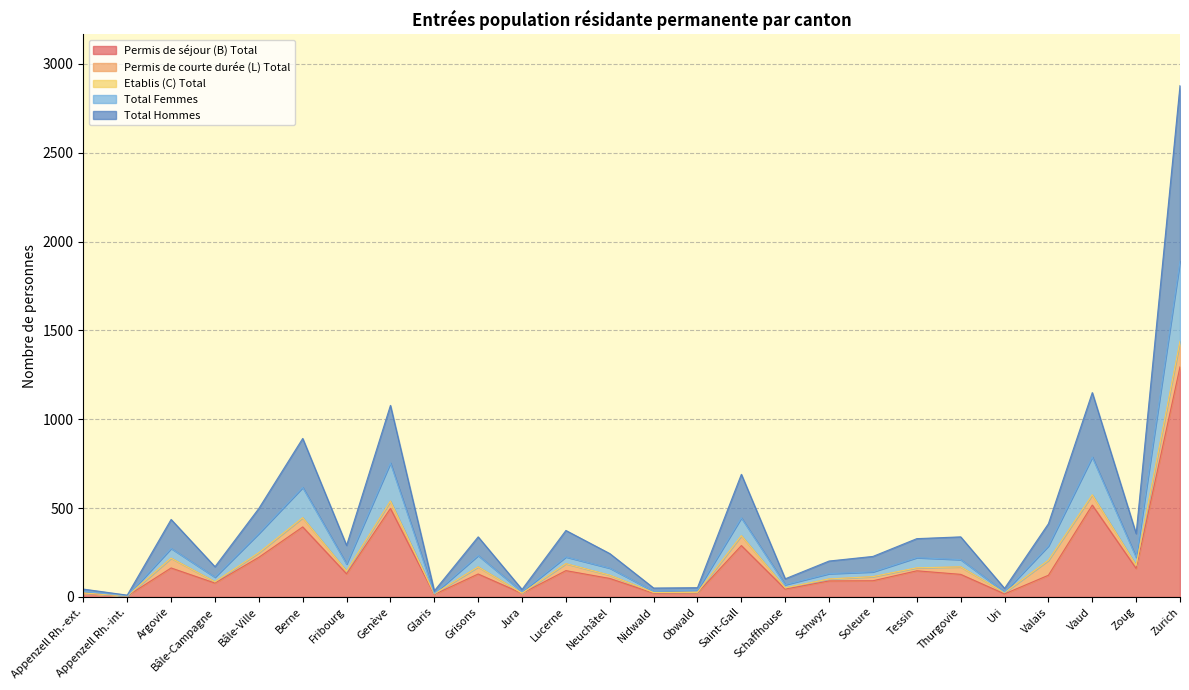

Which category has the highest value across all series?

Zurich